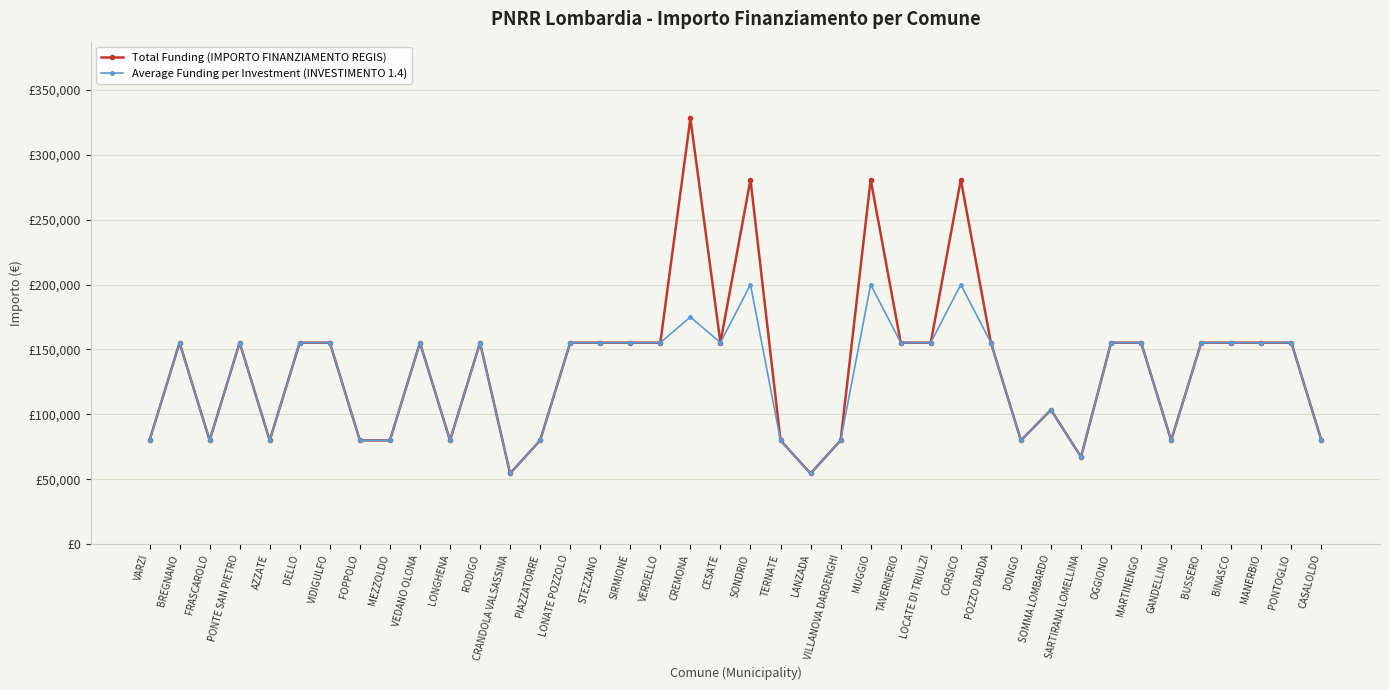

Reading left to right, list all the values displayed in this chart.

Total Funding (IMPORTO FINANZIAMENTO REGIS): VARZI=79922	BREGNANO=155234	FRASCAROLO=79922	PONTE SAN PIETRO=155234	AZZATE=79922	DELLO=155234	VIDIGULFO=155234	FOPPOLO=79922	MEZZOLDO=79922	VEDANO OLONA=155234	LONGHENA=79922	RODIGO=155234	CRANDOLA VALSASSINA=54412	PIAZZATORRE=79922	LONATE POZZOLO=155234	STEZZANO=155234	SIRMIONE=155234	VERDELLO=155234	CREMONA=328160	CESATE=155234	SONDRIO=280932	TERNATE=79922	LANZADA=54412	VILLANOVA DARDENGHI=79922	MUGGIO=280932	TAVERNERIO=155234	LOCATE DI TRIULZI=155234	CORSICO=280932	POZZO DADDA=155234	DONGO=79922	SOMMA LOMBARDO=103444	SARTIRANA LOMELLINA=67167	OGGIONO=155234	MARTINENGO=155234	GANDELLINO=79922	BUSSERO=155234	BINASCO=155234	MANERBIO=155234	PONTOGLIO=155234	CASALOLDO=79922
Average Funding per Investment (INVESTIMENTO 1.4): VARZI=79922	BREGNANO=155234	FRASCAROLO=79922	PONTE SAN PIETRO=155234	AZZATE=79922	DELLO=155234	VIDIGULFO=155234	FOPPOLO=79922	MEZZOLDO=79922	VEDANO OLONA=155234	LONGHENA=79922	RODIGO=155234	CRANDOLA VALSASSINA=54412	PIAZZATORRE=79922	LONATE POZZOLO=155234	STEZZANO=155234	SIRMIONE=155234	VERDELLO=155234	CREMONA=175000	CESATE=155234	SONDRIO=200000	TERNATE=79922	LANZADA=54412	VILLANOVA DARDENGHI=79922	MUGGIO=200000	TAVERNERIO=155234	LOCATE DI TRIULZI=155234	CORSICO=200000	POZZO DADDA=155234	DONGO=79922	SOMMA LOMBARDO=103444	SARTIRANA LOMELLINA=67167	OGGIONO=155234	MARTINENGO=155234	GANDELLINO=79922	BUSSERO=155234	BINASCO=155234	MANERBIO=155234	PONTOGLIO=155234	CASALOLDO=79922